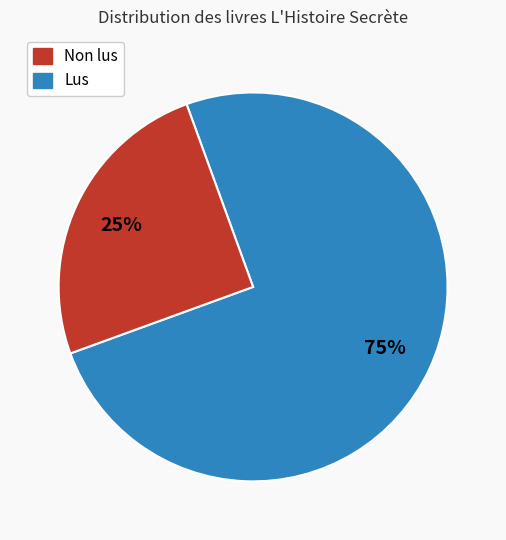

How many segments does this pie chart have?

2